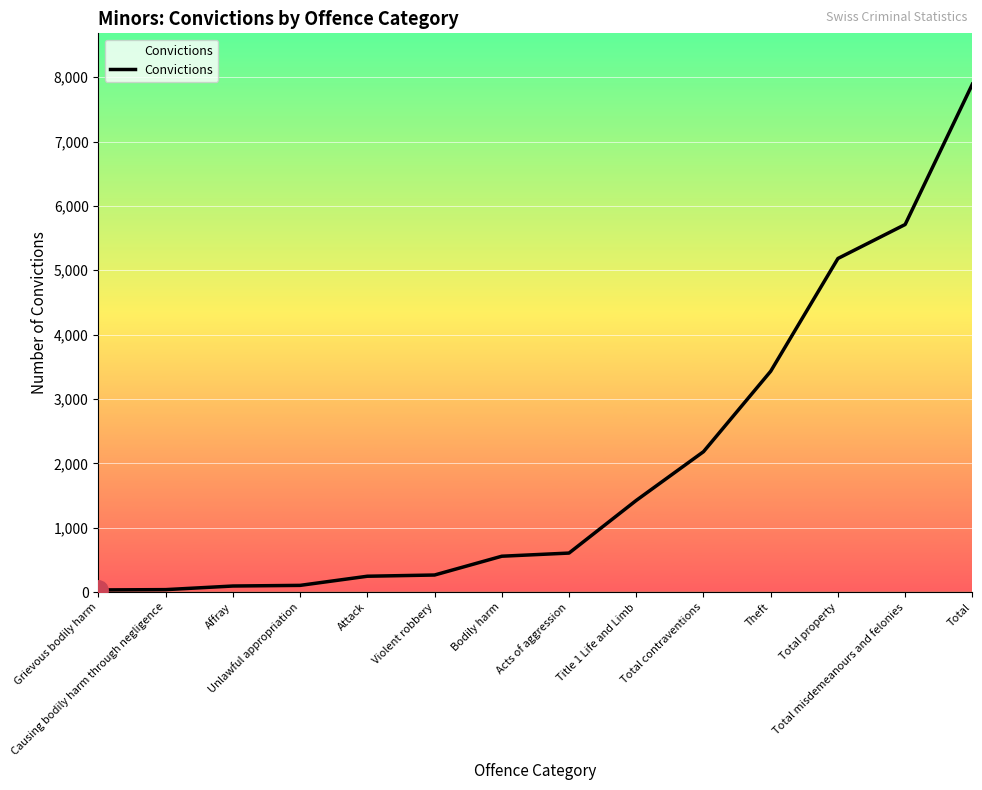

What is the difference between the maximum and minimum values?

7859